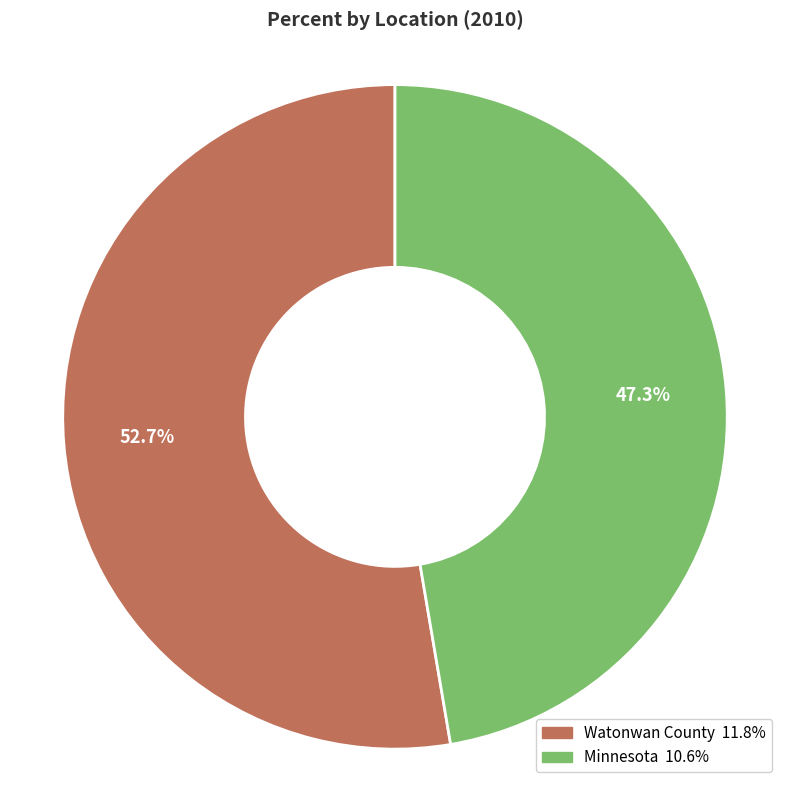

Do Minnesota and Watonwan County together represent more than half of the pie?

Yes